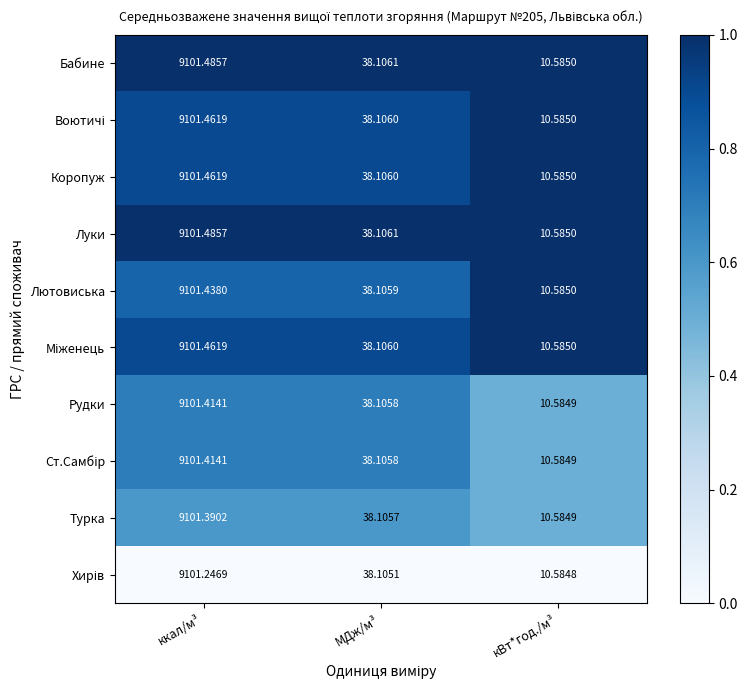

Rank the categories by Лютовиська value from lowest to highest.

кВт*год./м³, МДж/м³, ккал/м³